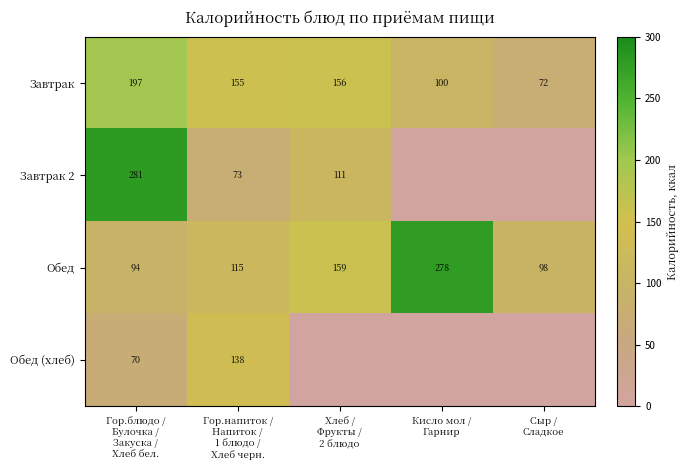

What is the maximum value for Обед?

278